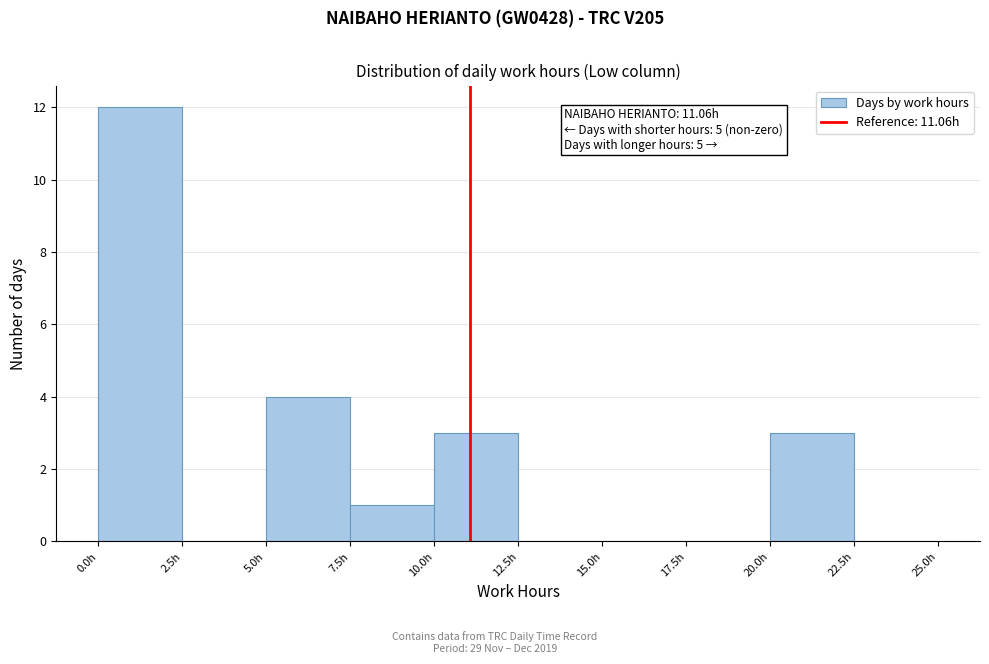

Which range on the x-axis has the tallest bar?

0.0 to 2.5